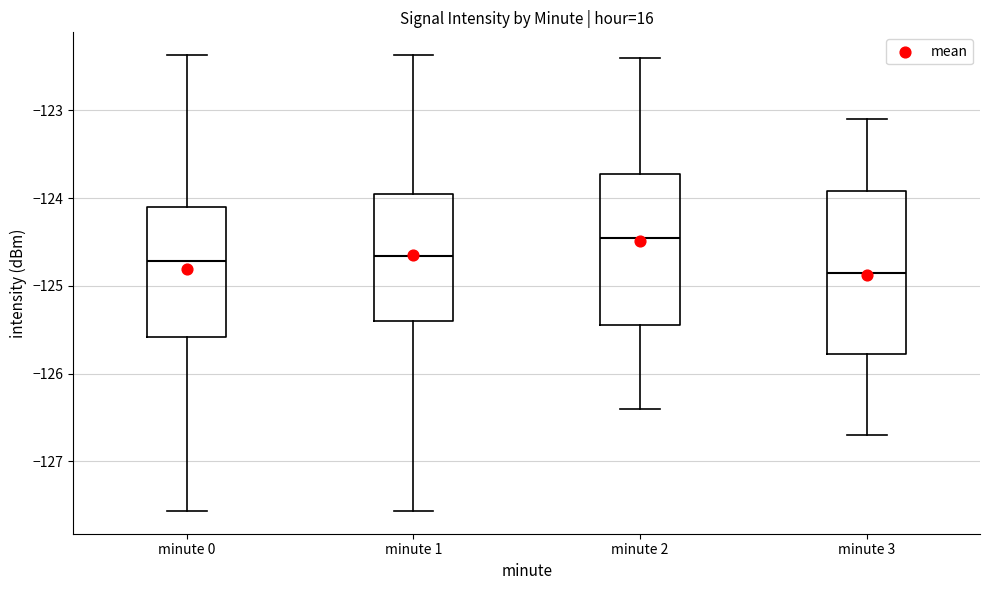

Comparing the boxes themselves (not the whiskers), which one is the tallest?

minute 3